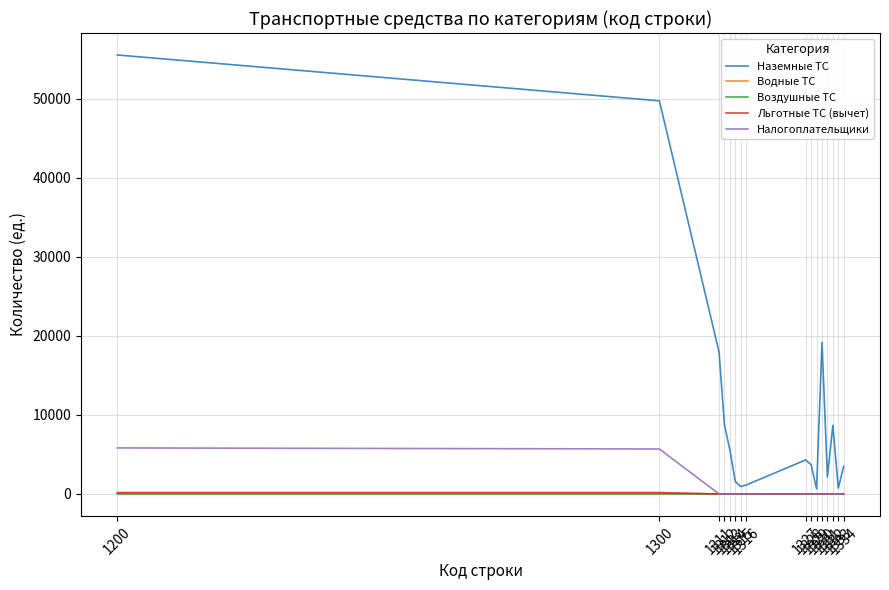

What is the difference between the maximum and second lowest values in the Налогоплательщики series?

5820